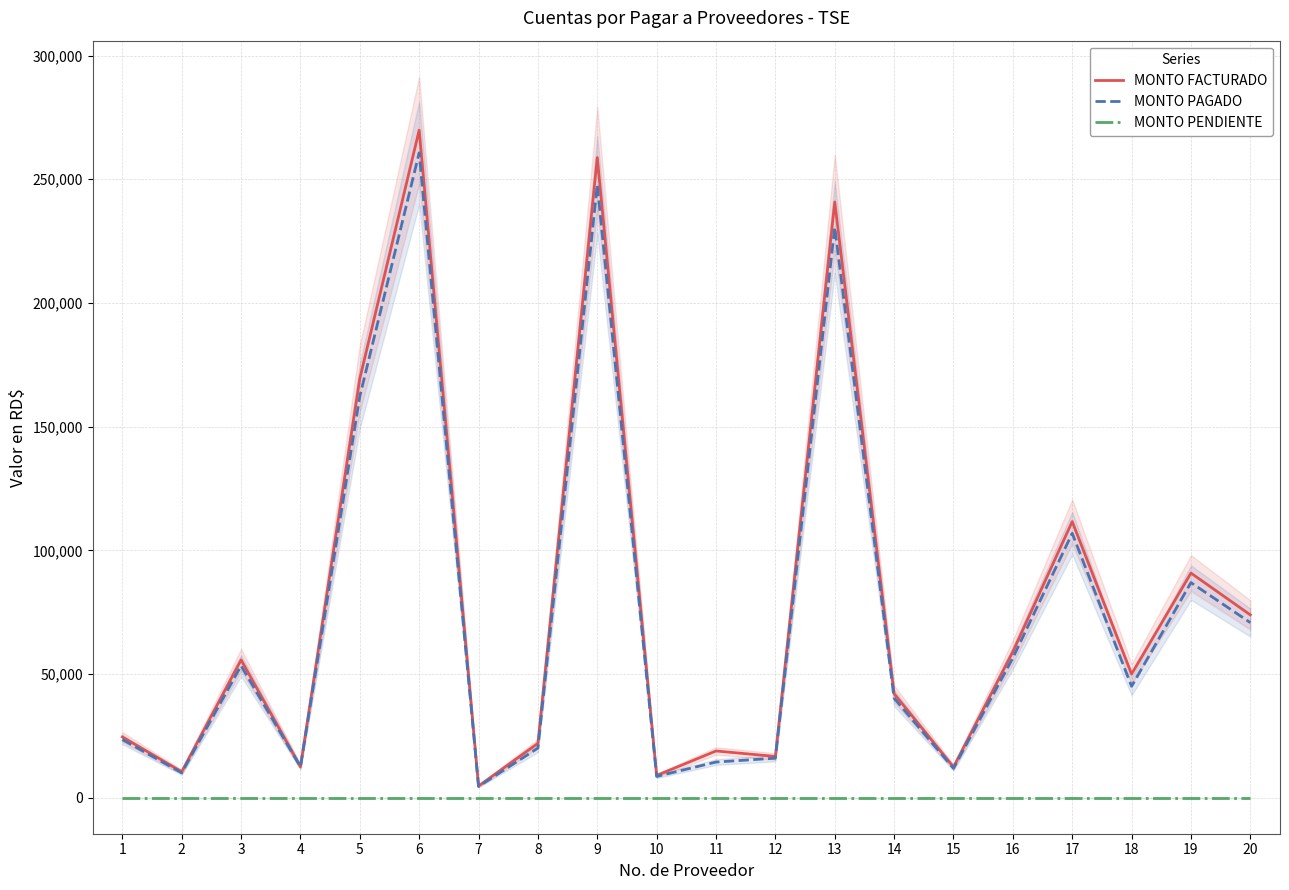

Which series changed the most between 1 and 14?

MONTO FACTURADO